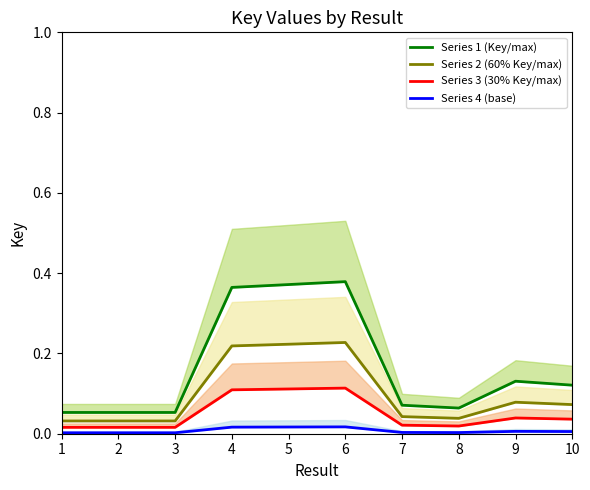

Between 2 and 3, which is larger?

2